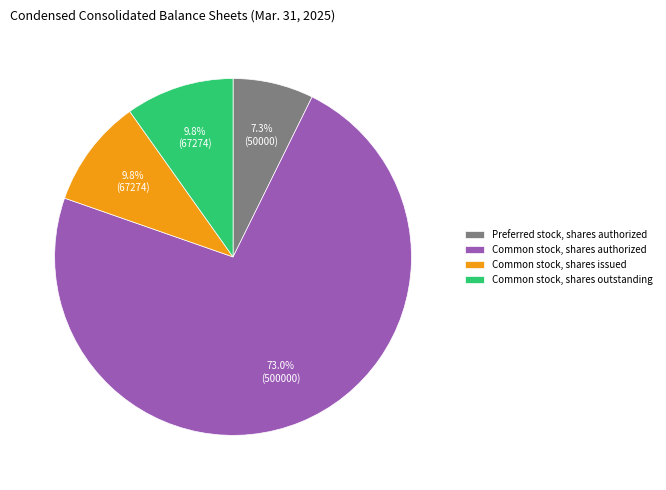

Approximately how many times larger is the value at Common stock, shares authorized compared to Common stock, shares outstanding?

7.4